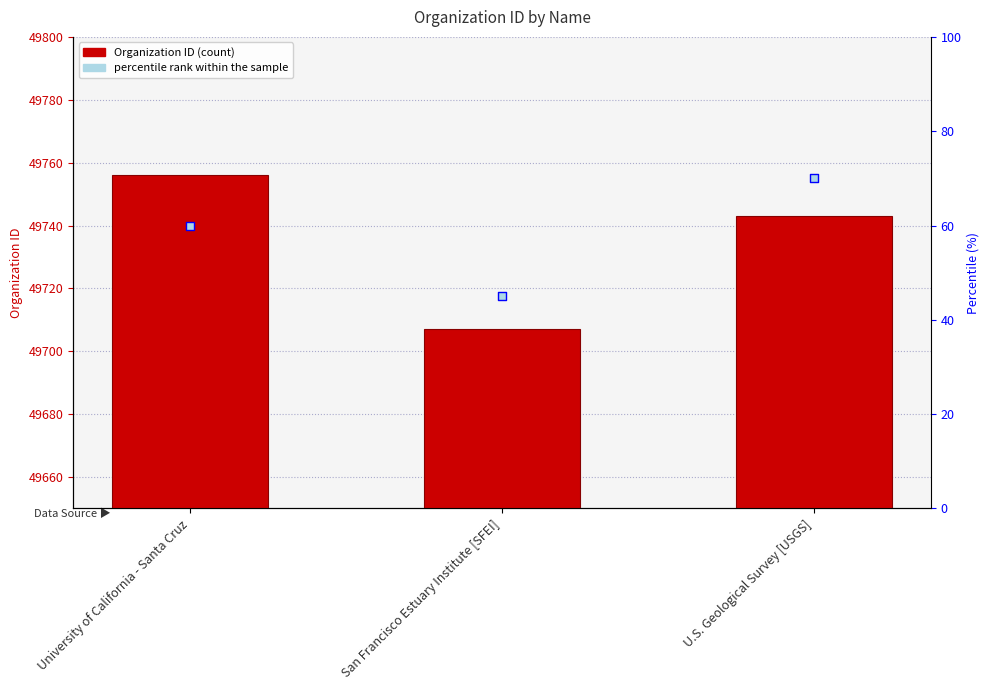

What is the total value across all series at University of California - Santa Cruz?

49816